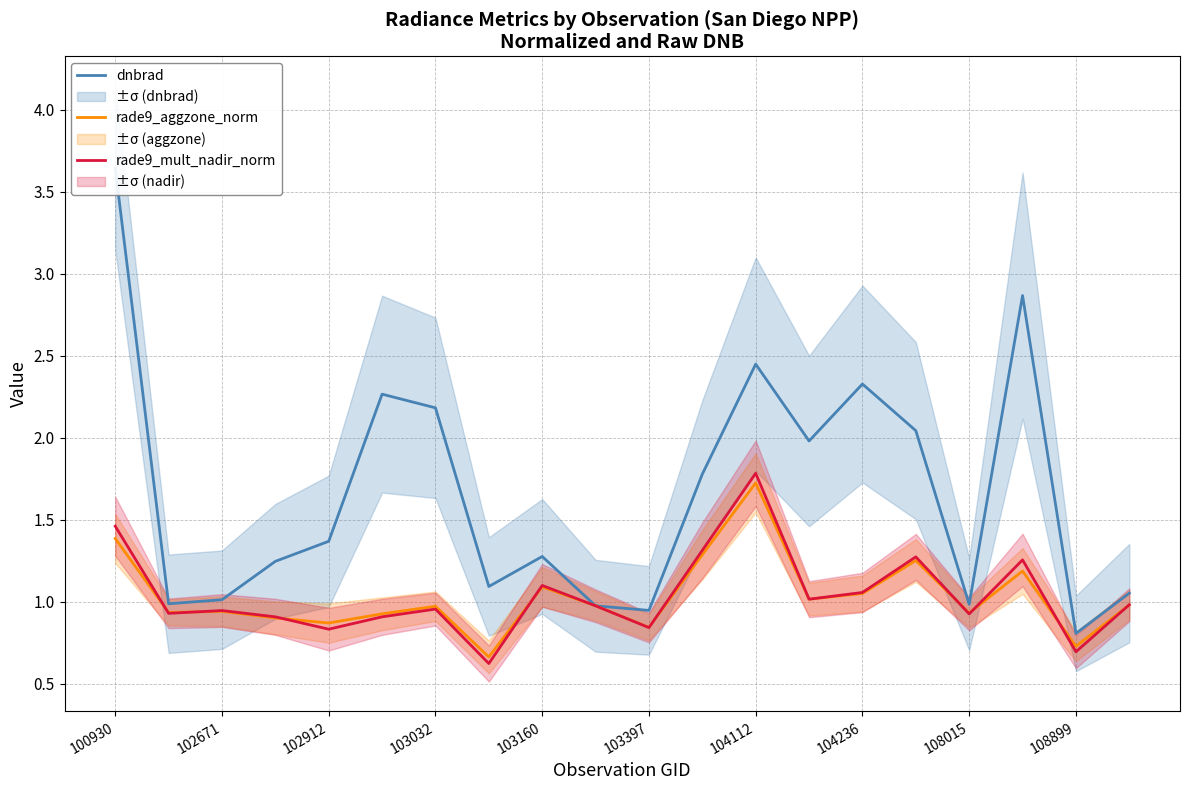

True or false: rade9_aggzone_norm has more than 0 interior local peaks.

True